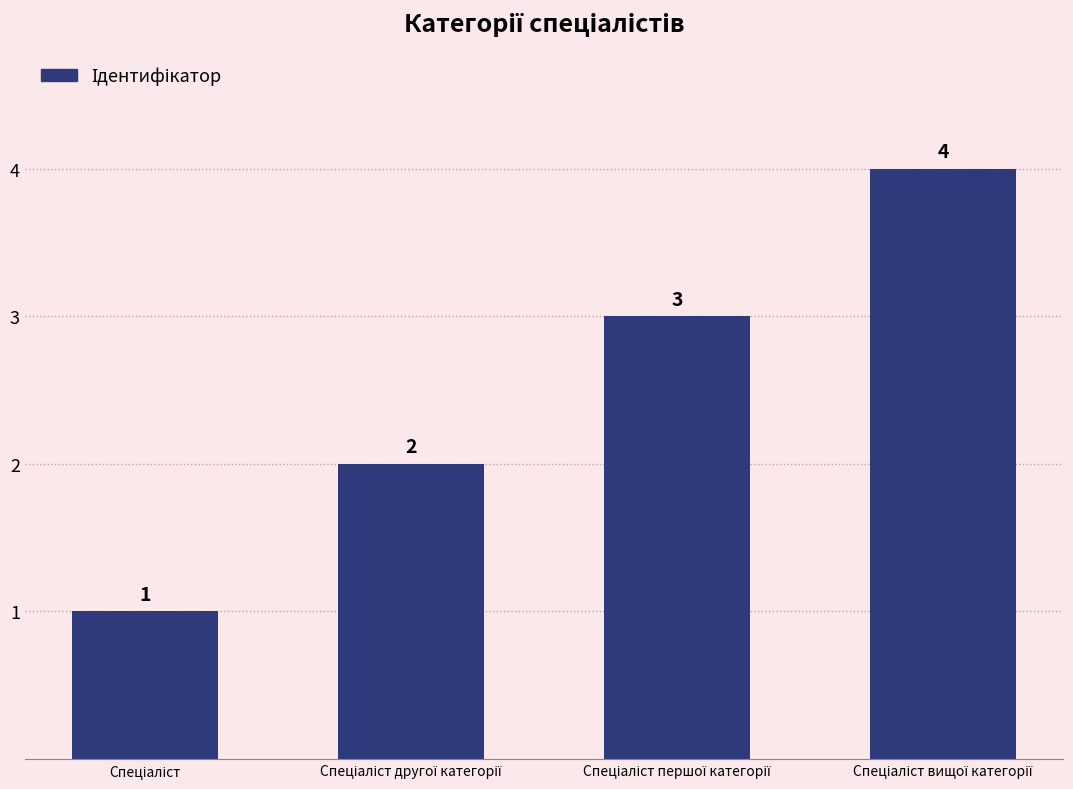

How many bars are there in total?

4